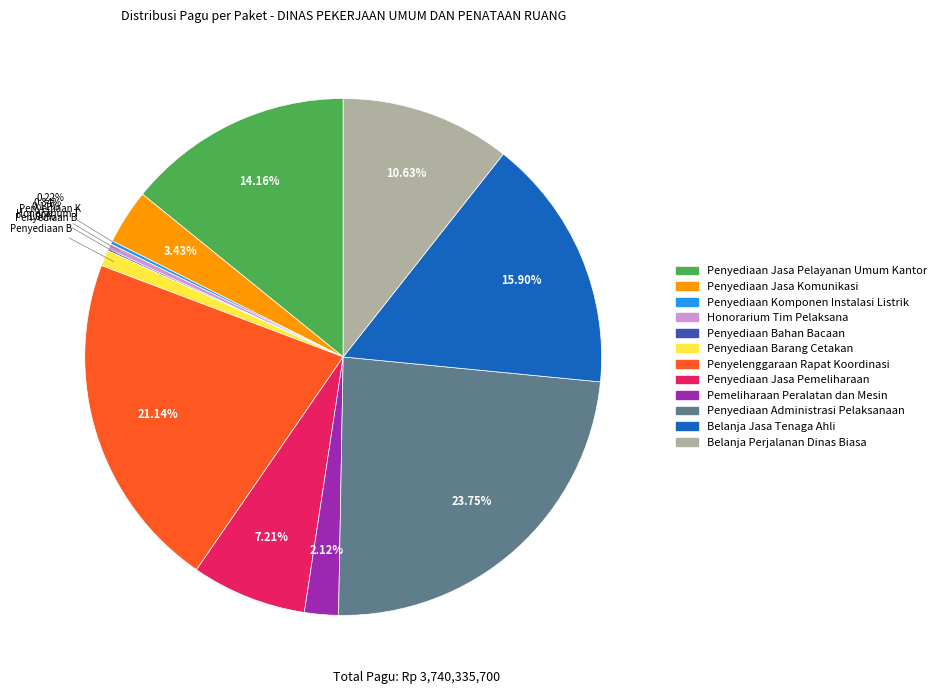

What is the largest slice in the pie chart?

Penyediaan Administrasi Pelaksanaan